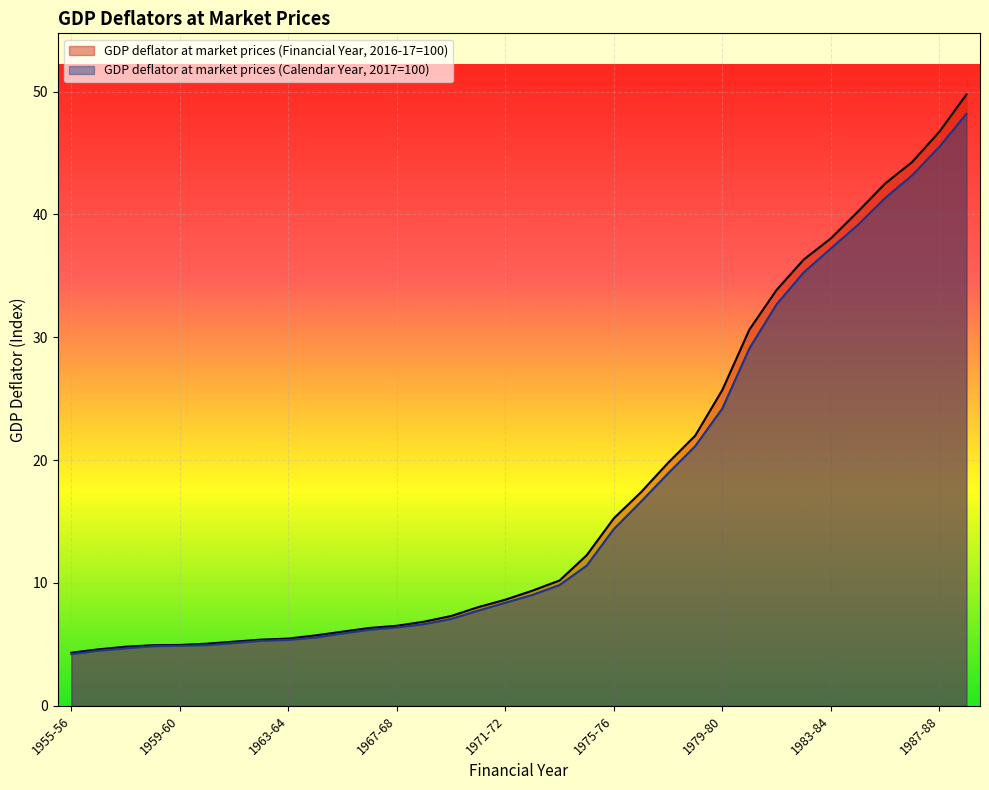

True or false: GDP deflator at market prices (Financial Year, 2016-17=100) has more than 1 points higher than both neighbors.

False